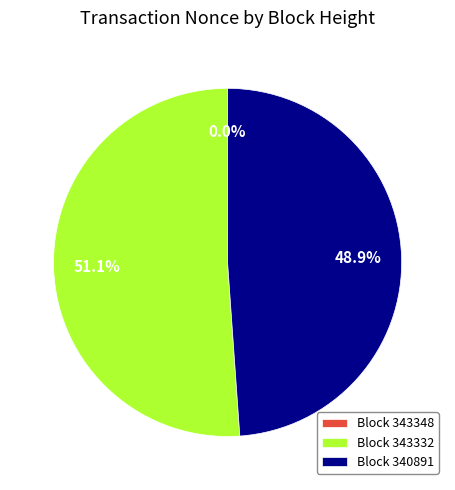

Which category has the biggest portion of the pie?

Block 343332